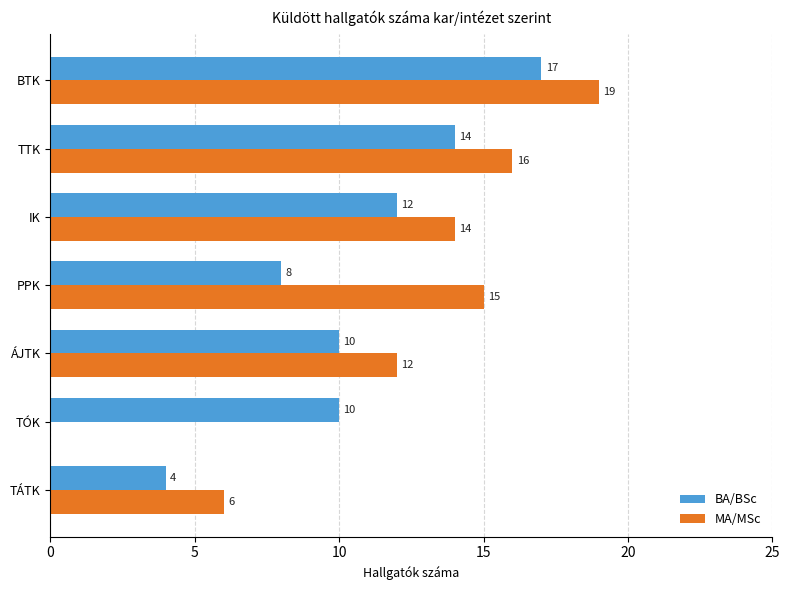

At which category is the sum across all series the highest?

BTK